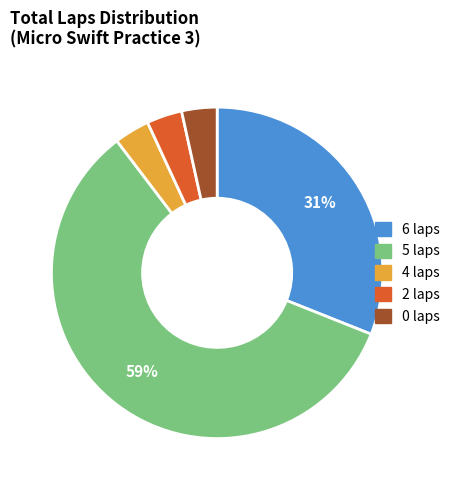

Between 6 laps and 5 laps, which is larger?

5 laps